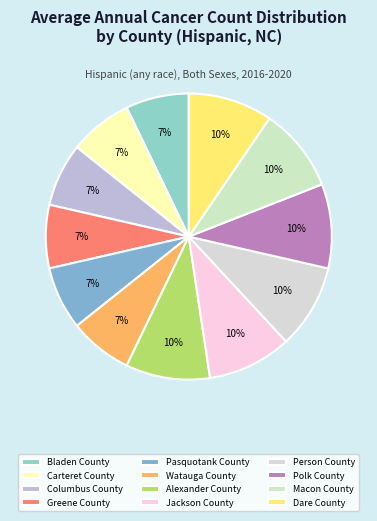

What is the change in value from Bladen County to Person County?

+1